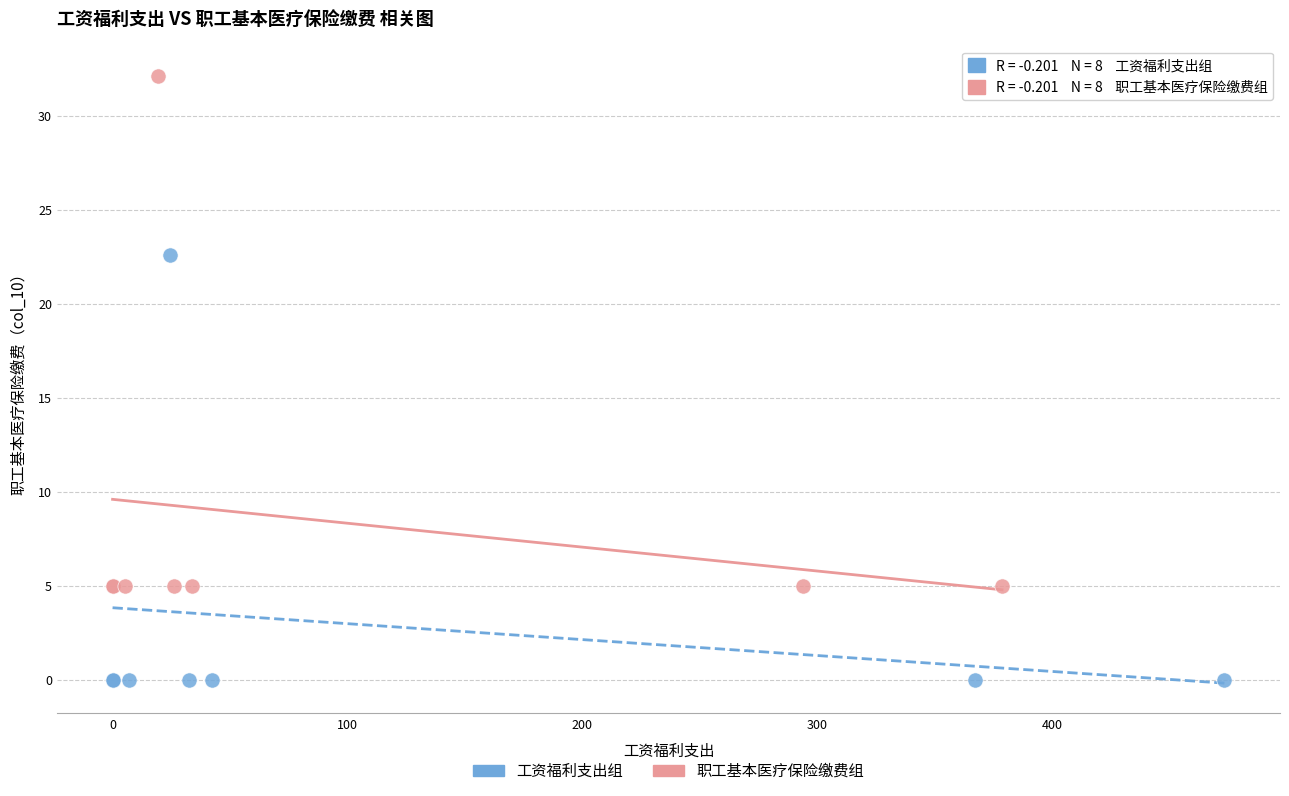

Which series contains the highest Y value?

职工基本医疗保险缴费组